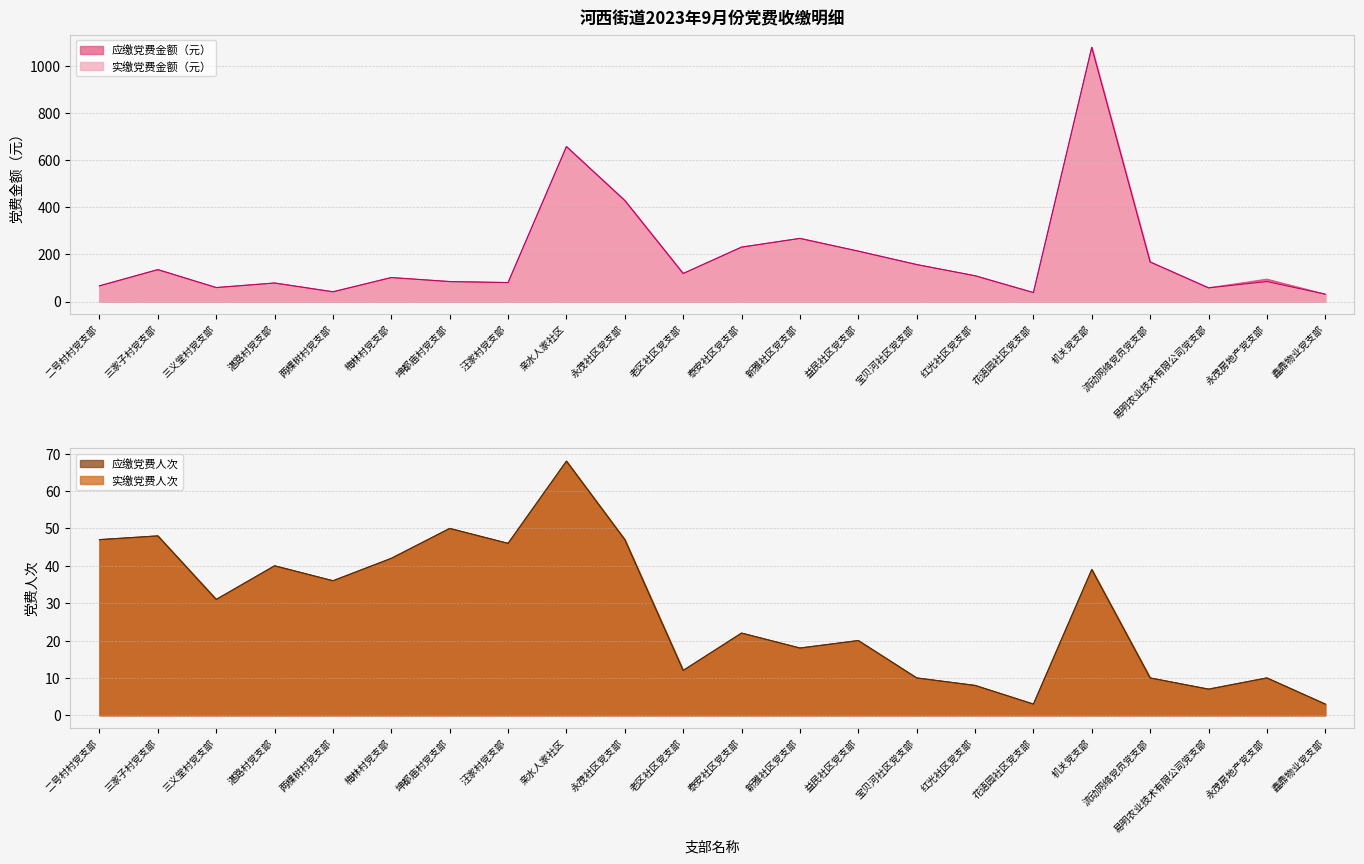

What are all the series names shown in the legend?

应缴党费人次, 实缴党费人次, 应缴党费金额（元）, 实缴党费金额（元）